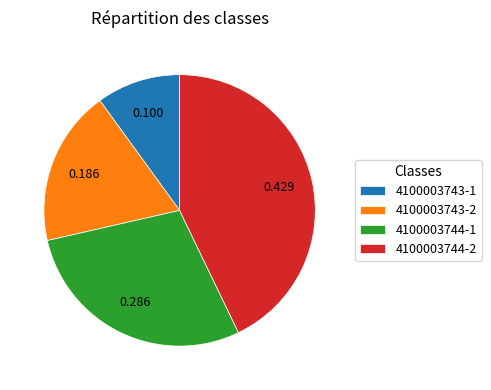

Do 4100003743-2 and 4100003743-1 together represent more than half of the pie?

No